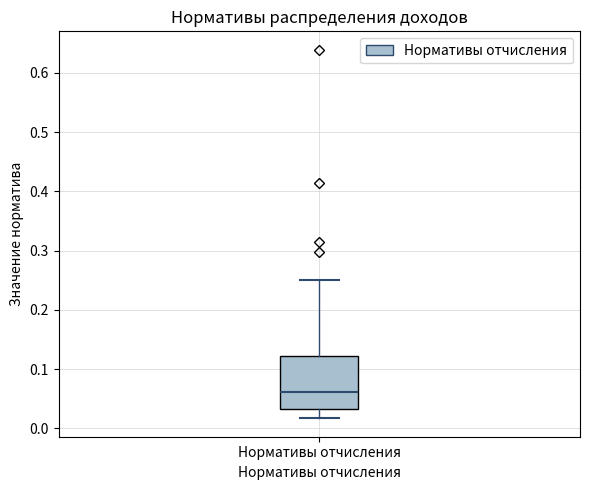

Read this box plot against the y-axis: the position of the median line, the range covered by the box, and the ends of both whiskers. The values are not printed on the chart, so give them approximately, as read against the axis.

median 0.06, box 0.03 to 0.12, whiskers 0.02 to 0.25